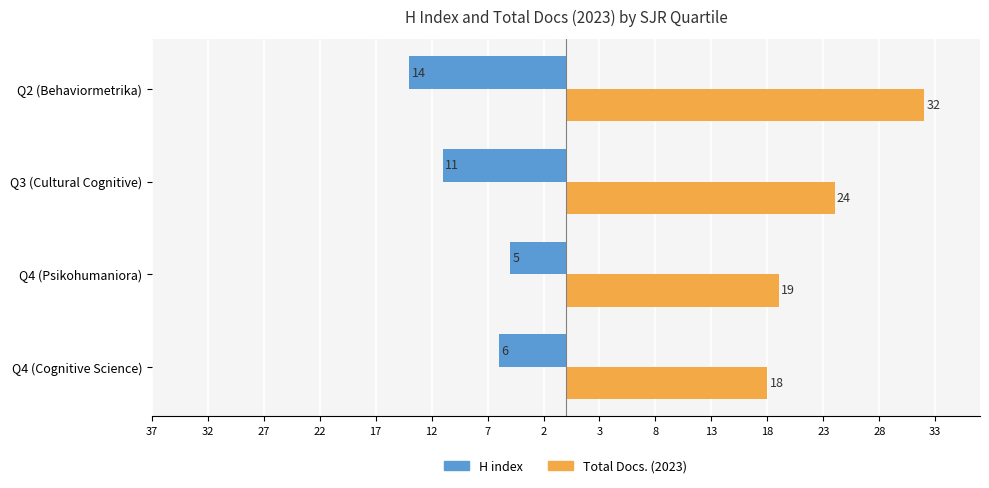

What are all the series names shown in the legend?

H index, Total Docs. (2023)